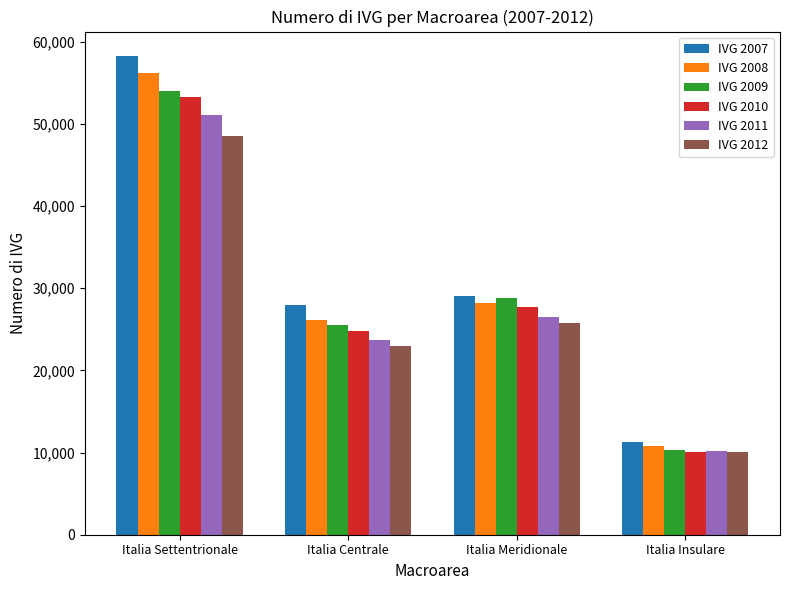

Which series has the widest spread of values?

IVG 2007